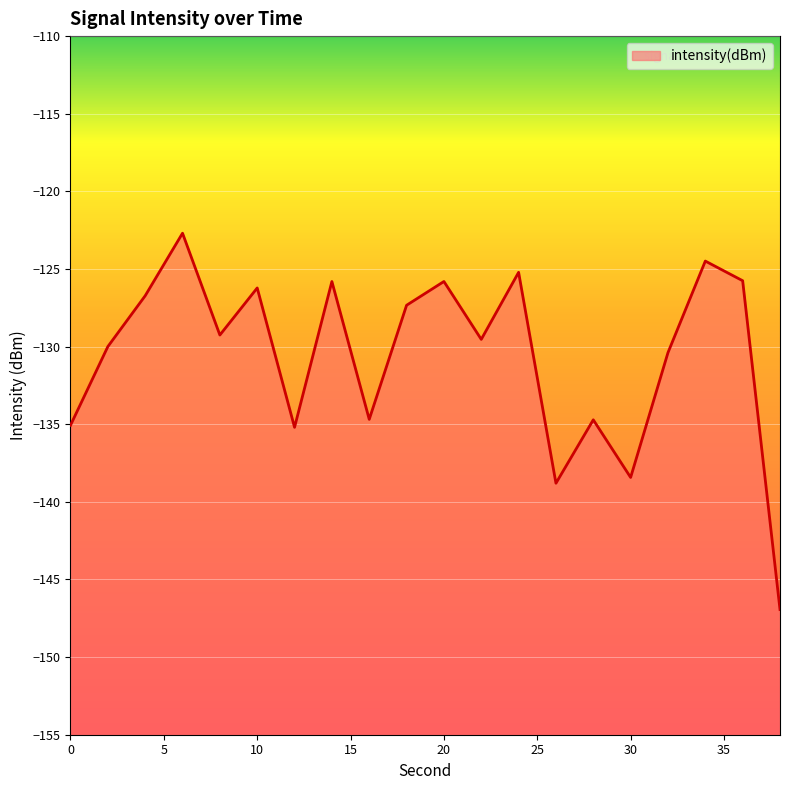

What is the difference between the maximum and minimum values?

24.2